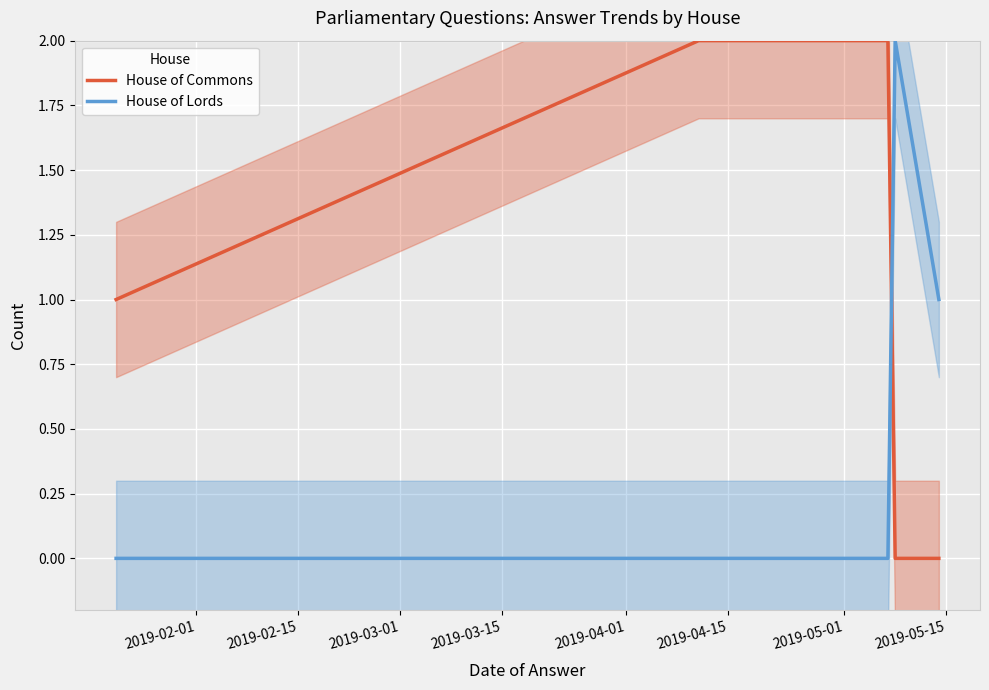

Rank the series by their average value, from highest to lowest.

House of Commons, House of Lords